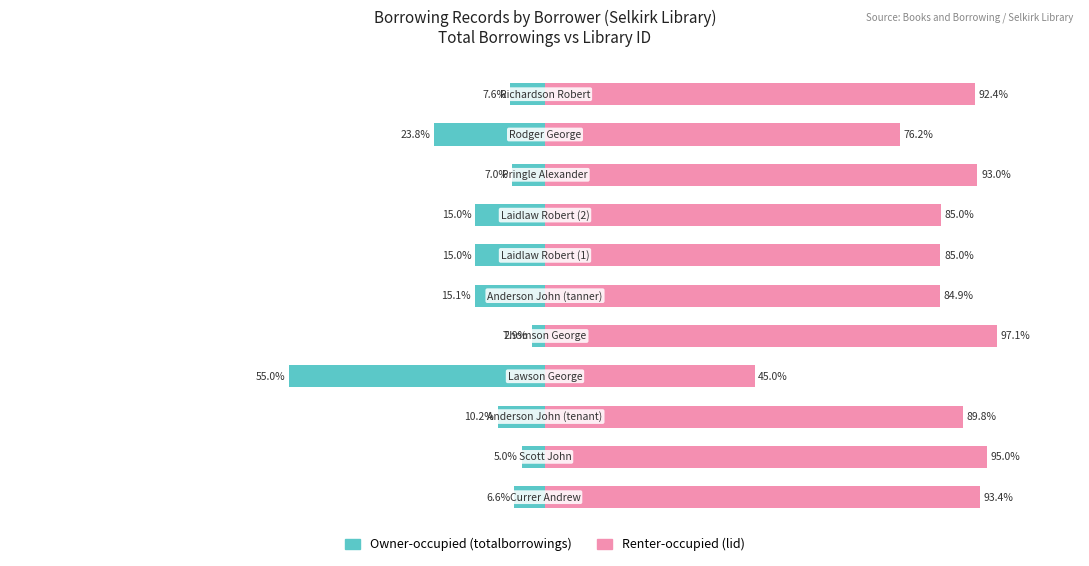

What is the approximate value of Owner-occupied at 6?

-15.0